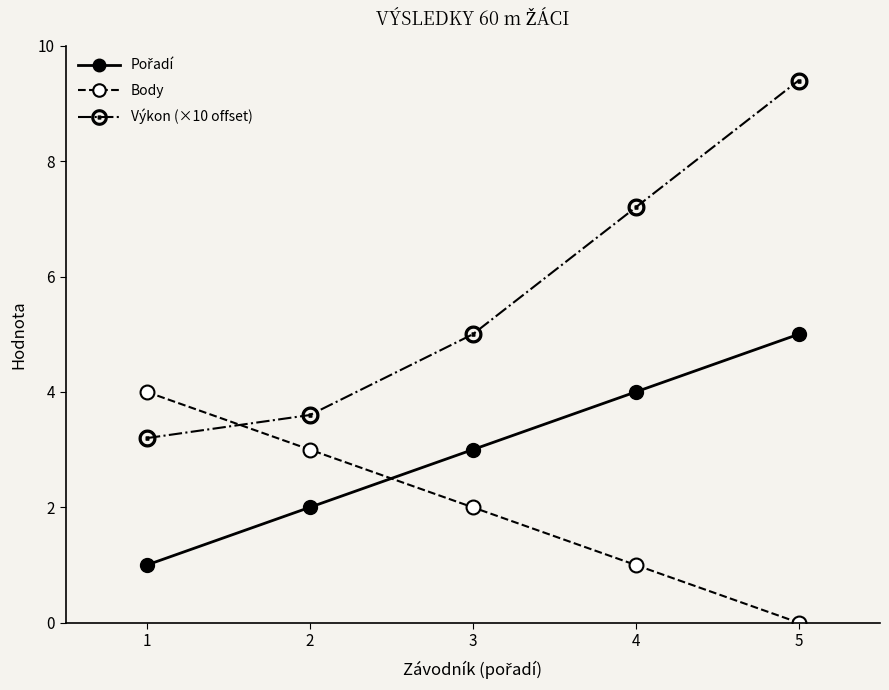

Is it true that Body equals 0.0 at 5?

True